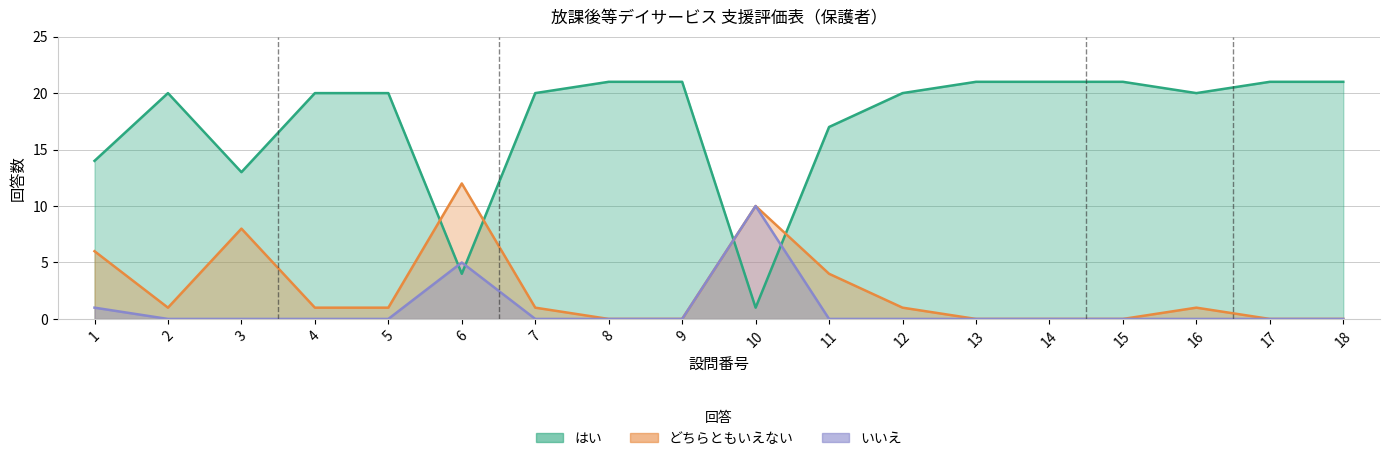

Where does the はい series first go above 20?

8